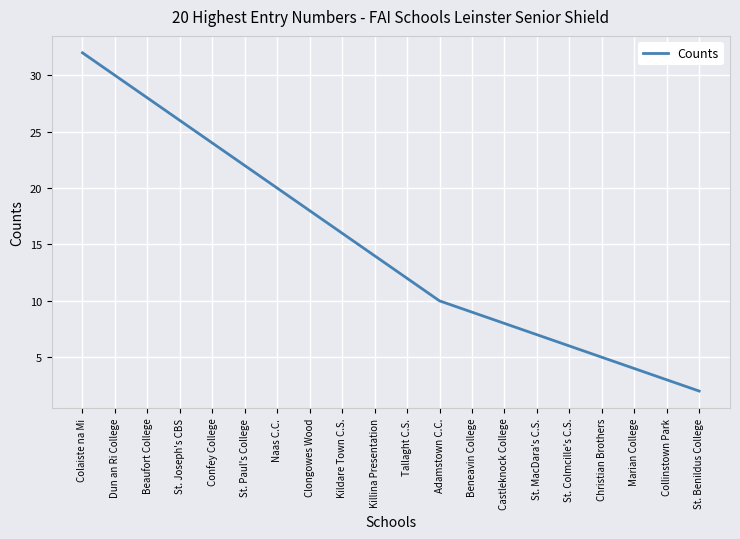

At which category does the chart reach its minimum across all series?

St. Benildus College